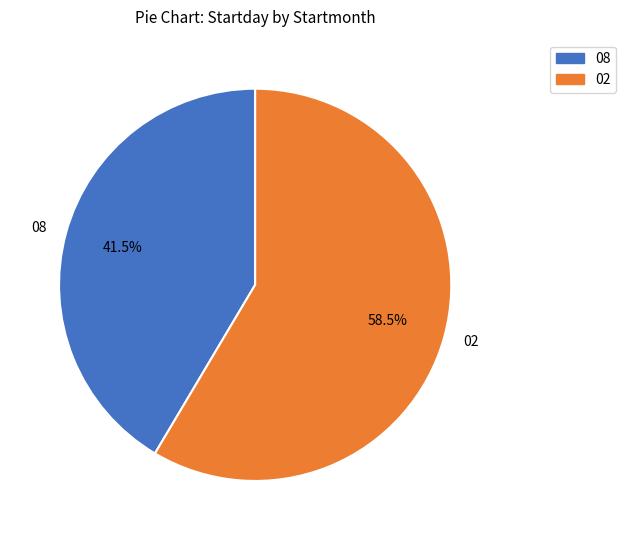

To the nearest percent, what is the average slice percentage?

50%